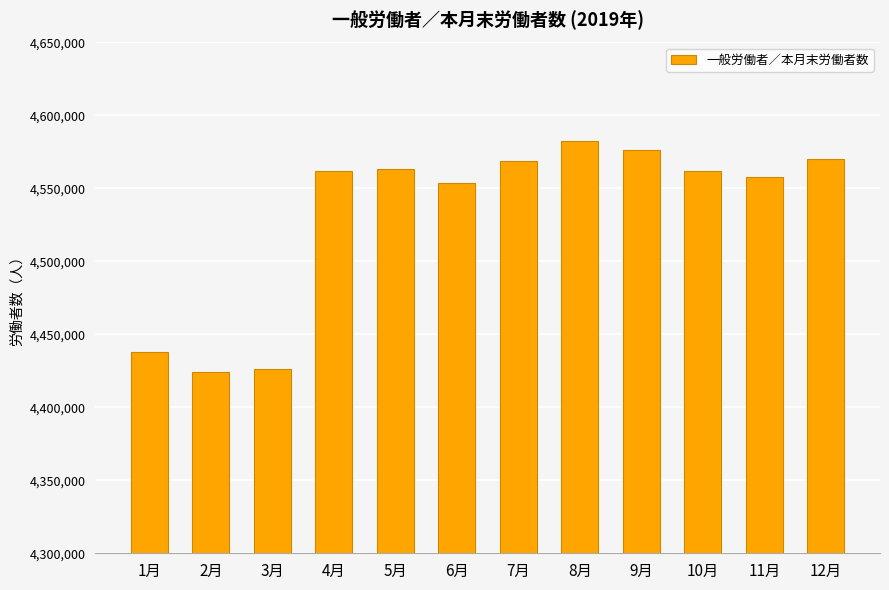

Does the chart contain stacked bars?

No